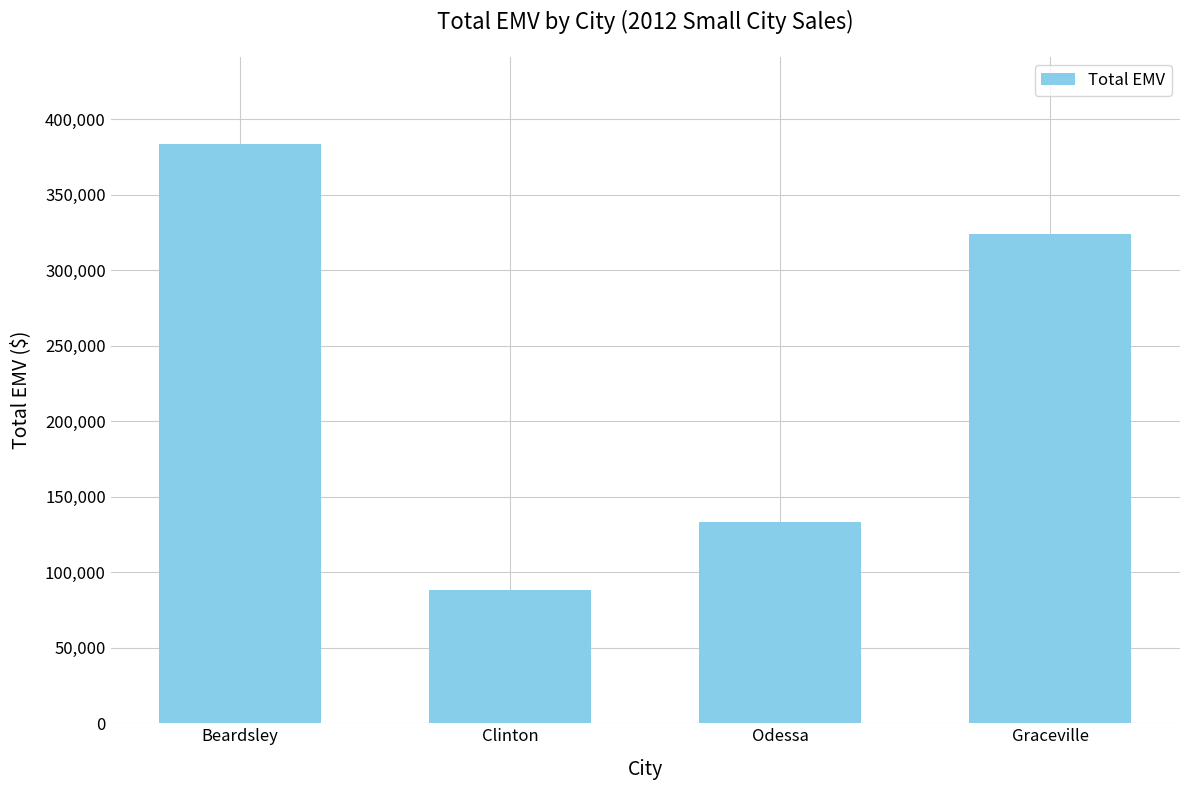

What position from the right is Graceville?

1